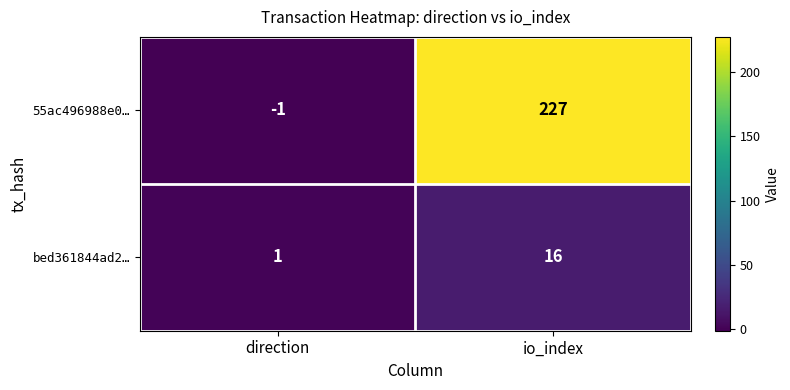

Rank the series at direction from highest to lowest value.

bed361844ad2…, 55ac496988e0…